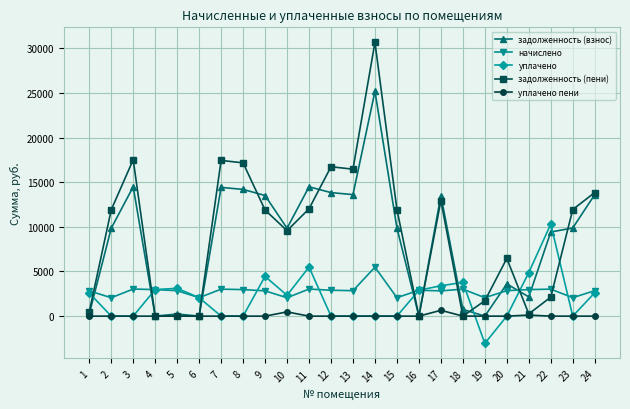

Which series changed the most between 7 and 18?

задолженность (пени)